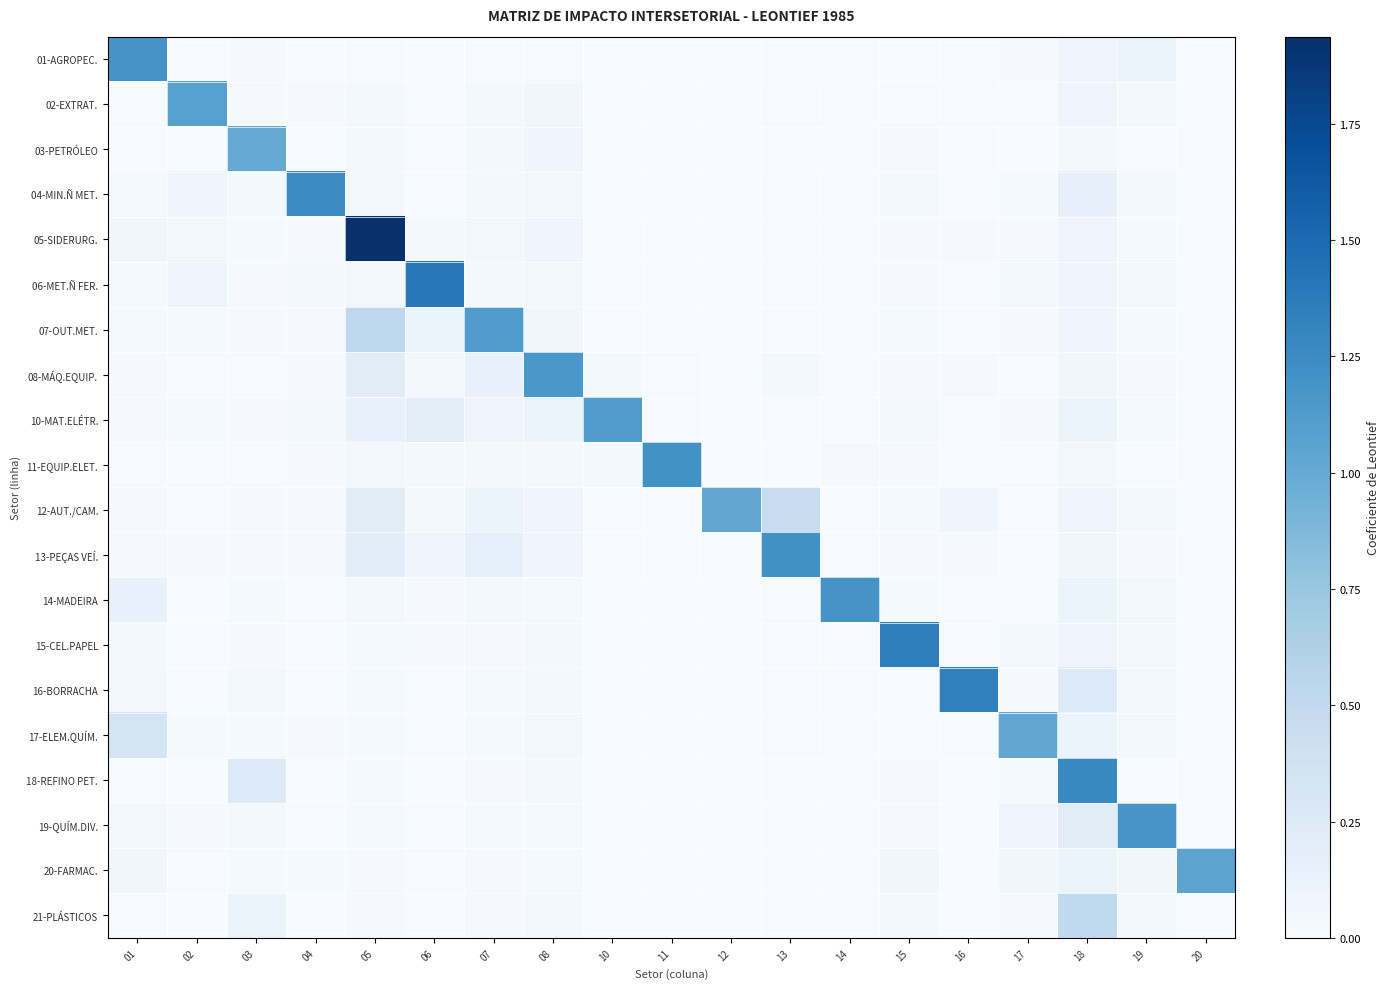

What is the total value across all series at 19?

1.9